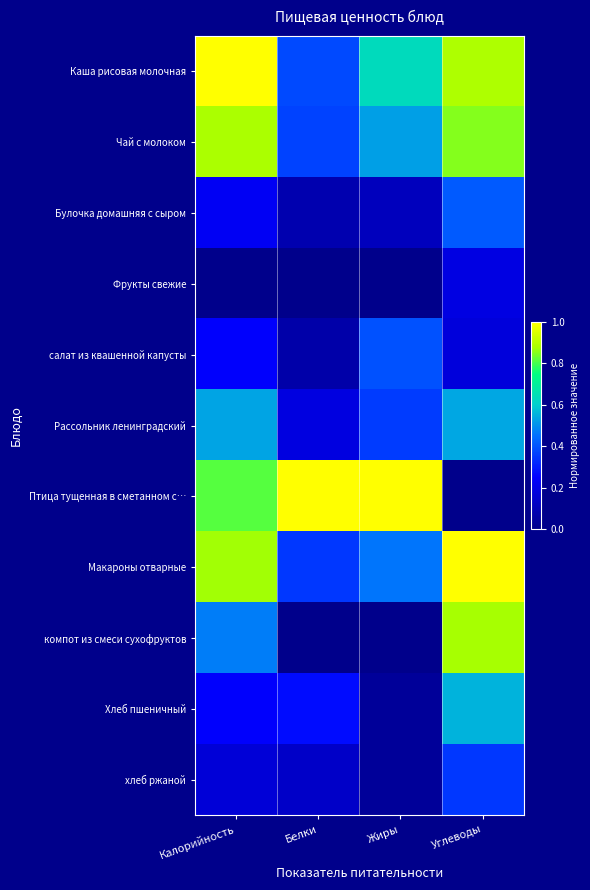

Between Белки and Жиры, which is larger?

Жиры